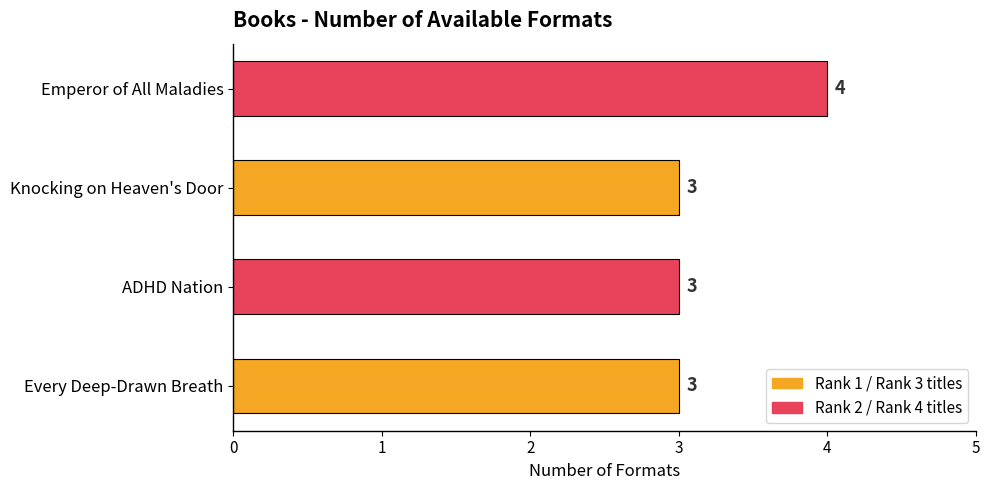

What is the sum of all values?

13